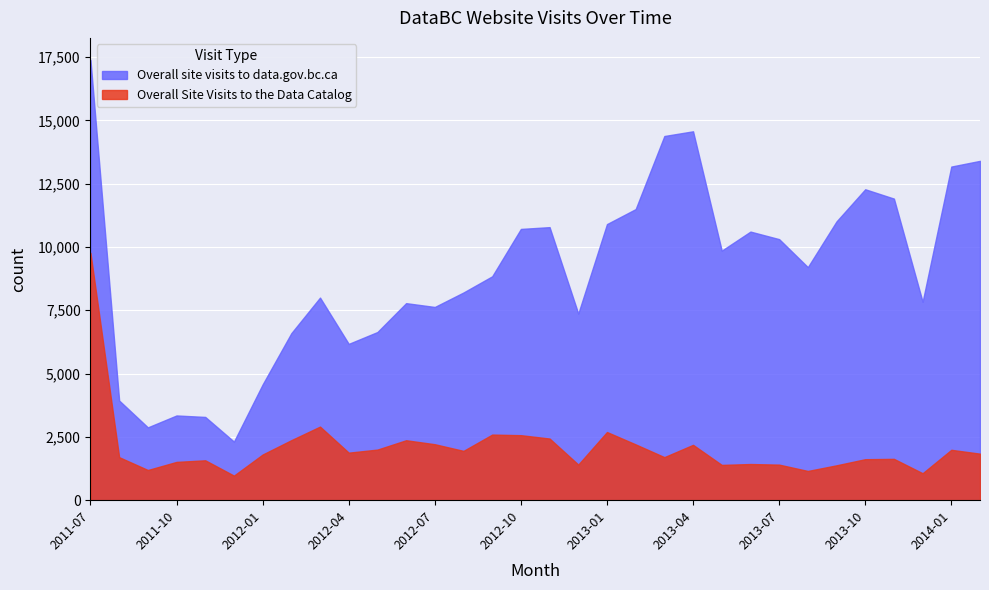

At which category does Overall Site Visits to the Data Catalog reach its first local valley?

2011-09